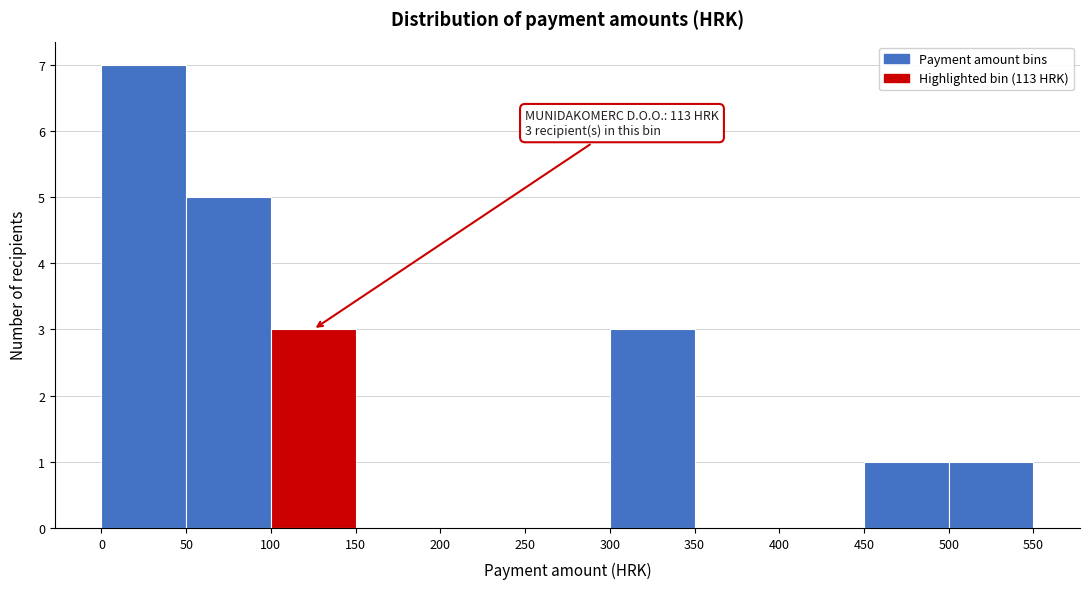

Which range on the x-axis has the tallest bar?

0 to 50